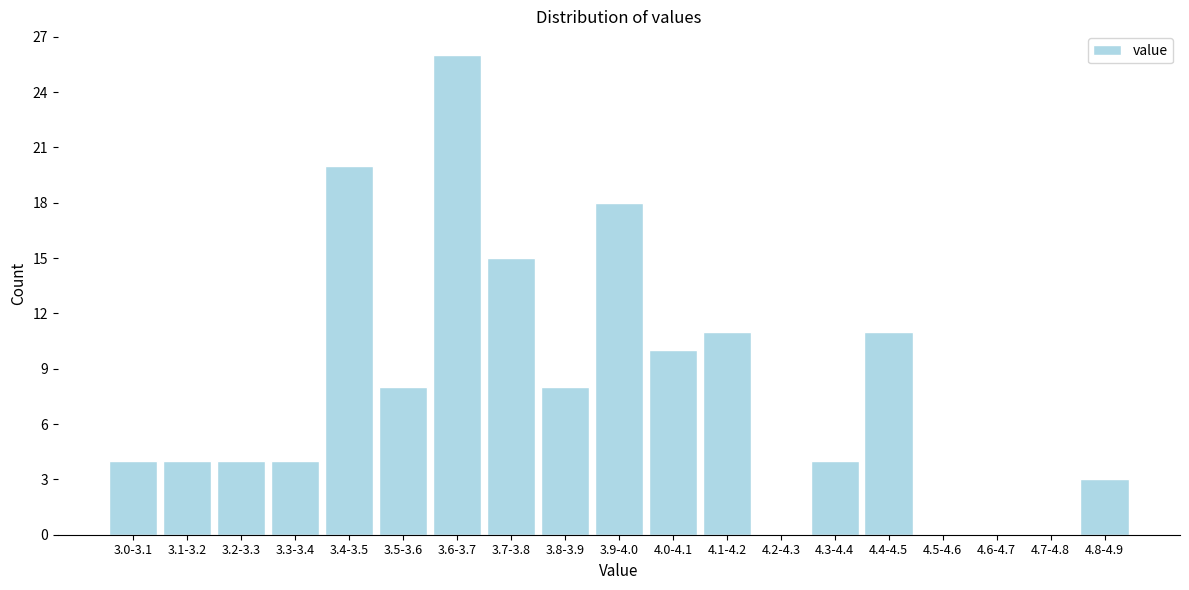

Reading left to right, list all the values displayed in this chart.

3.0-3.1=4	3.1-3.2=4	3.2-3.3=4	3.3-3.4=4	3.4-3.5=20	3.5-3.6=8	3.6-3.7=26	3.7-3.8=15	3.8-3.9=8	3.9-4.0=18	4.0-4.1=10	4.1-4.2=11	4.2-4.3=0	4.3-4.4=4	4.4-4.5=11	4.5-4.6=0	4.6-4.7=0	4.7-4.8=0	4.8-4.9=3